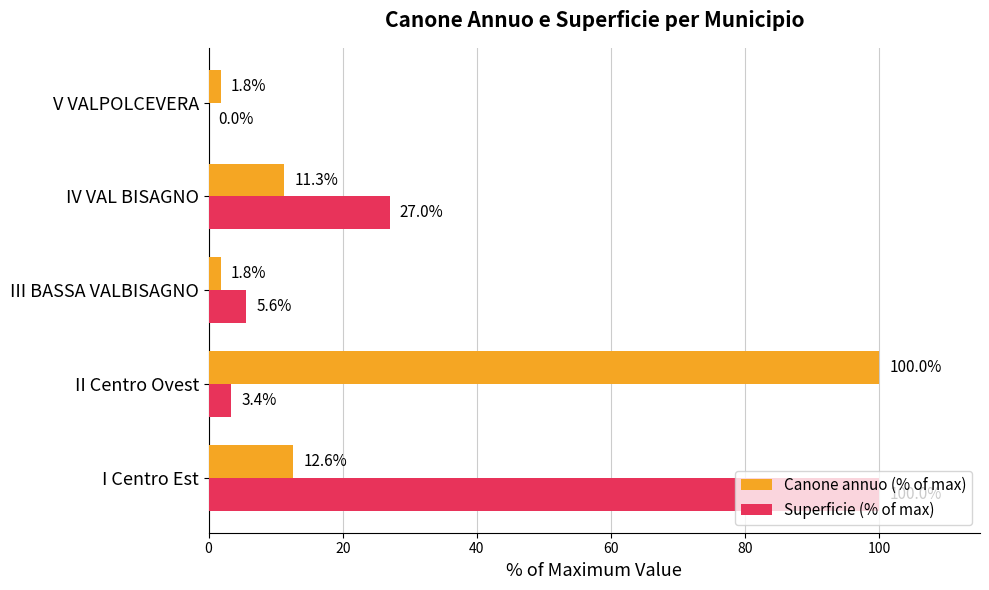

What is the sum of the Superficie (% of max) values at II Centro Ovest and V VALPOLCEVERA?

3.4